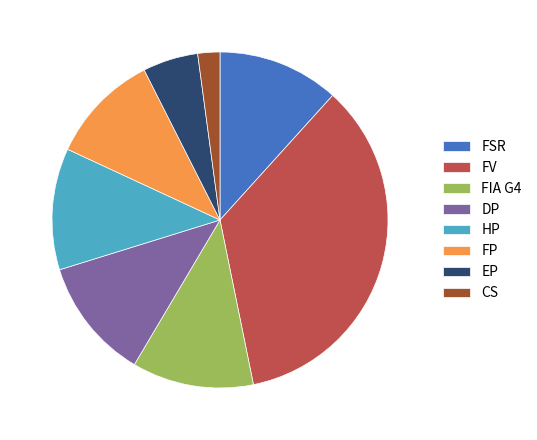

What is the smallest slice in the pie chart?

CS